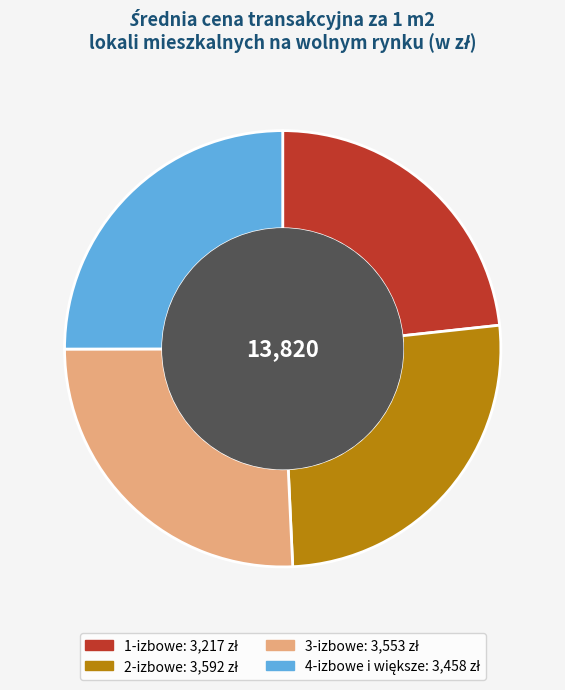

Is it true that 2-izbowe is 26% of the pie?

True